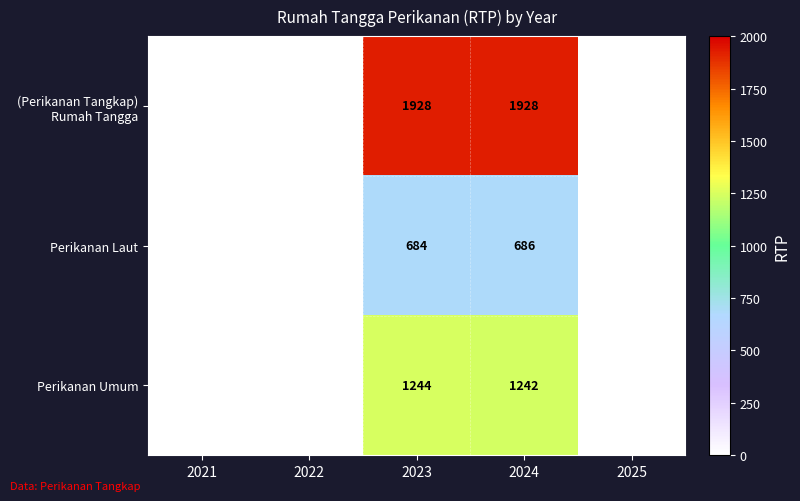

What is the greatest value displayed?

1928